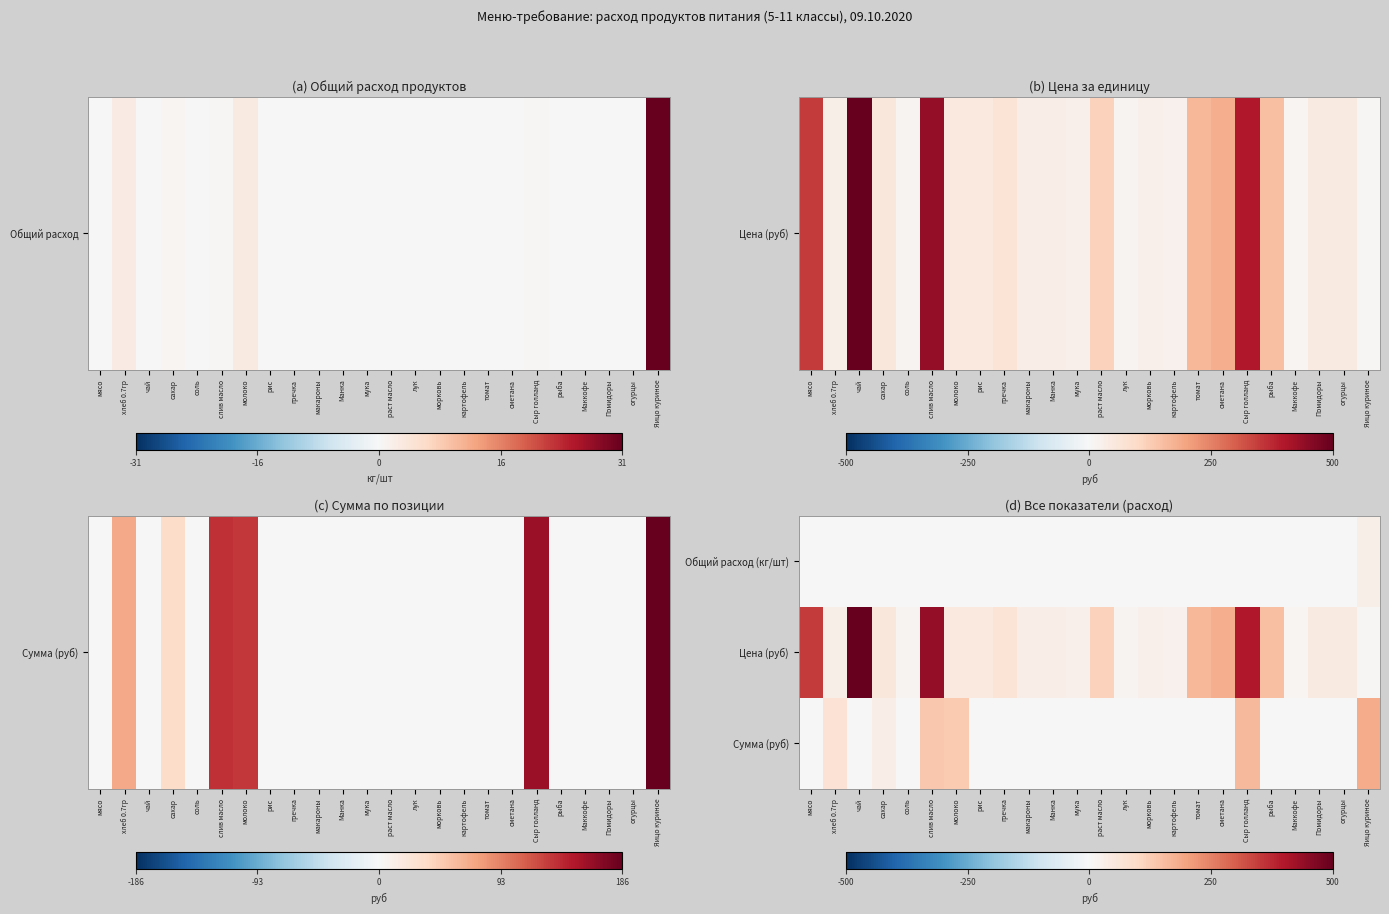

Reading left to right, transcribe all the data shown in this chart.

Общий расход (кг/шт): мясо=0.0	хлеб 0.7гр=2.5	чай=0.0	сахар=0.6	соль=0.0	слив масло=0.3	молоко=2.8	рис=0.0	гречка=0.0	макароны=0.0	Манка=0.0	мука=0.0	раст масло=0.0	лук=0.0	морковь=0.0	картофель=0.0	томат=0.0	сметана=0.0	Сыр голланд=0.4	рыба=0.0	Маккофе=0.0	Помидоры=0.0	огурцы=0.0	Яицо куриное=31.0
Цена (руб): мясо=350.0	хлеб 0.7гр=28.6	чай=500.0	сахар=55.0	соль=12.0	слив масло=438.9	молоко=47.0	рис=47.0	гречка=70.0	макароны=32.0	Манка=32.0	мука=24.0	раст масло=115.0	лук=15.0	морковь=25.0	картофель=20.0	томат=164.3	сметана=180.0	Сыр голланд=400.0	рыба=150.0	Маккофе=10.0	Помидоры=45.0	огурцы=45.0	Яицо куриное=6.0
Сумма (руб): мясо=0.0	хлеб 0.7гр=70.9	чай=0.0	сахар=34.1	соль=0.0	слив масло=136.1	молоко=131.1	рис=0.0	гречка=0.0	макароны=0.0	Манка=0.0	мука=0.0	раст масло=0.0	лук=0.0	морковь=0.0	картофель=0.0	томат=0.0	сметана=0.0	Сыр голланд=161.2	рыба=0.0	Маккофе=0.0	Помидоры=0.0	огурцы=0.0	Яицо куриное=186.0